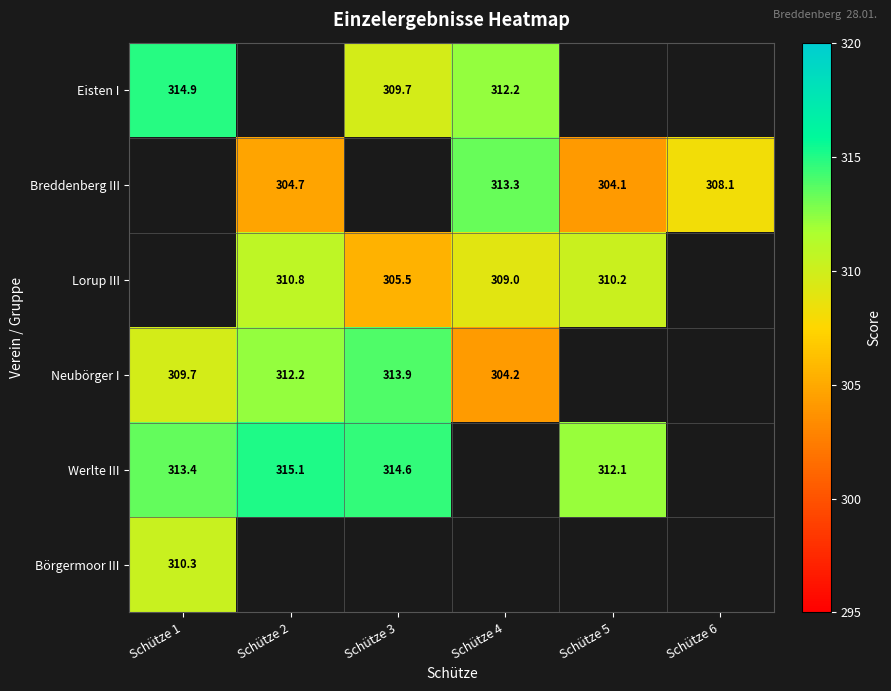

Between Schütze 4 and Schütze 3, which is larger?

Schütze 4